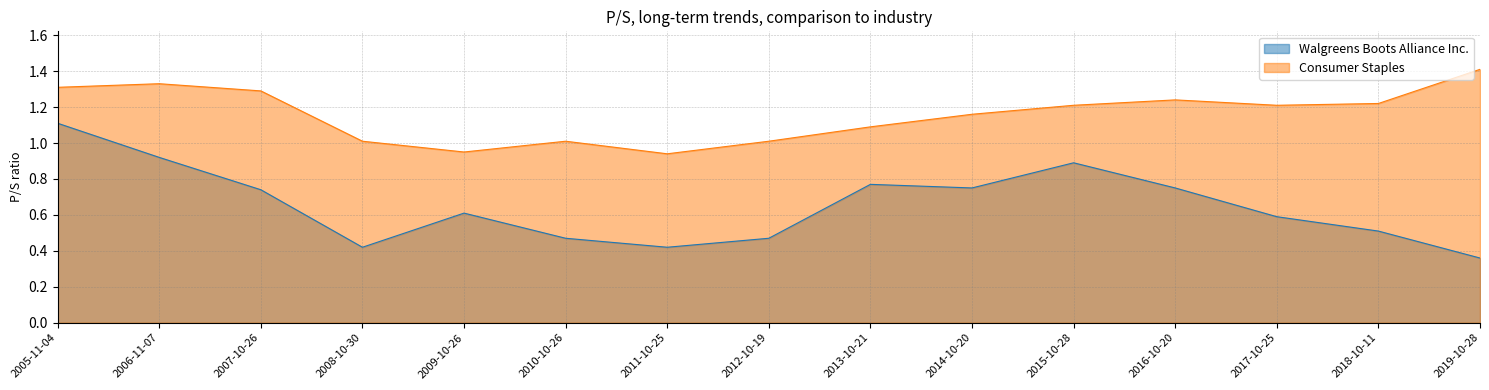

True or false: Consumer Staples and Walgreens Boots Alliance Inc. intersect in this chart.

False